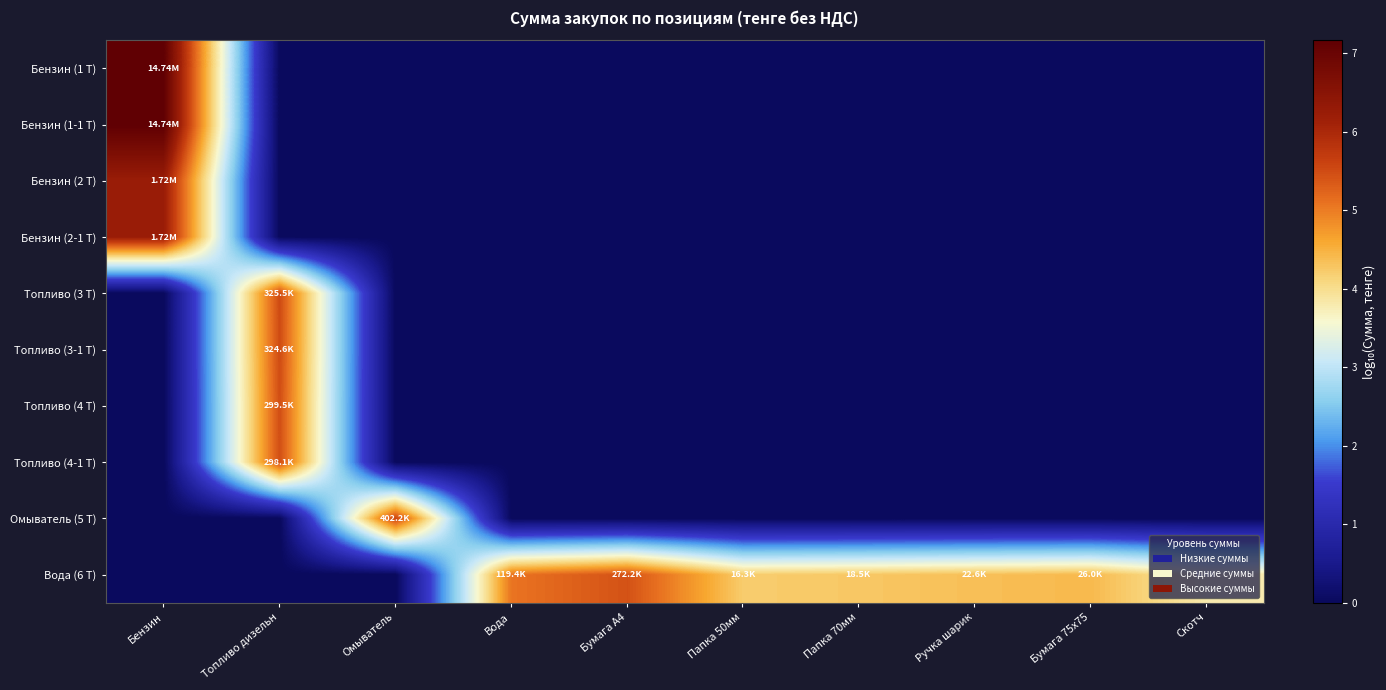

Between Папка 70мм and Ручка шарик, which is larger?

Папка 70мм